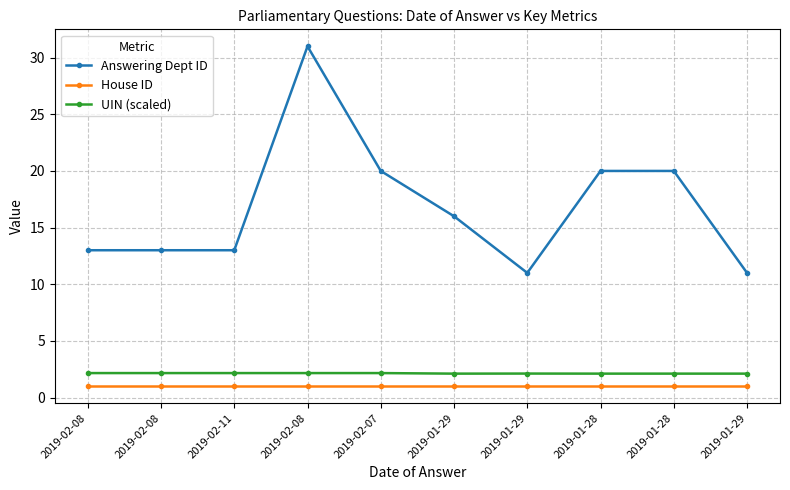

What is the label of the 7th point from the left?

2019-01-29